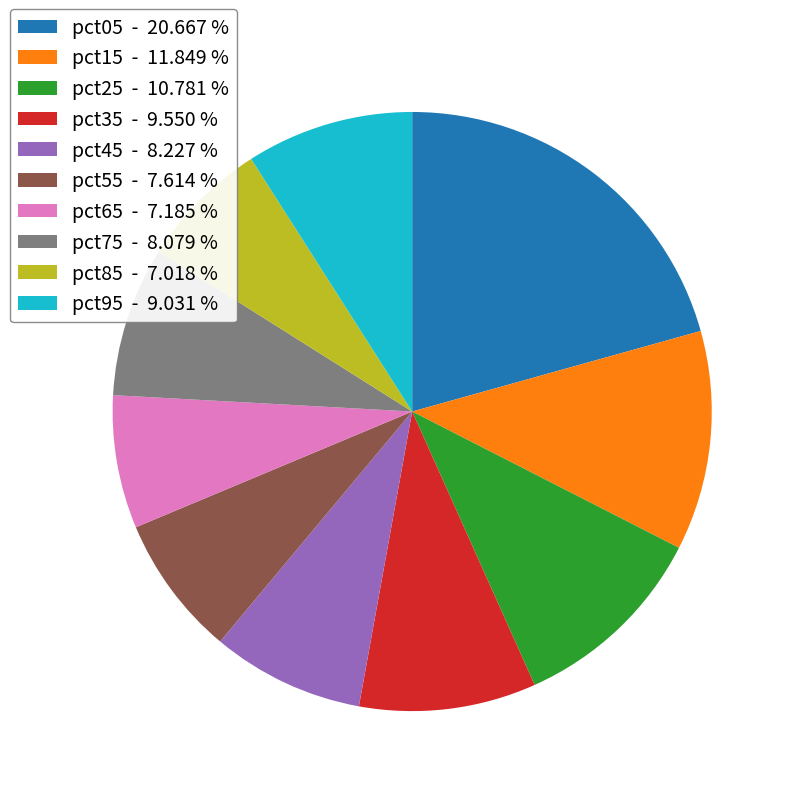

How many segments does this pie chart have?

10